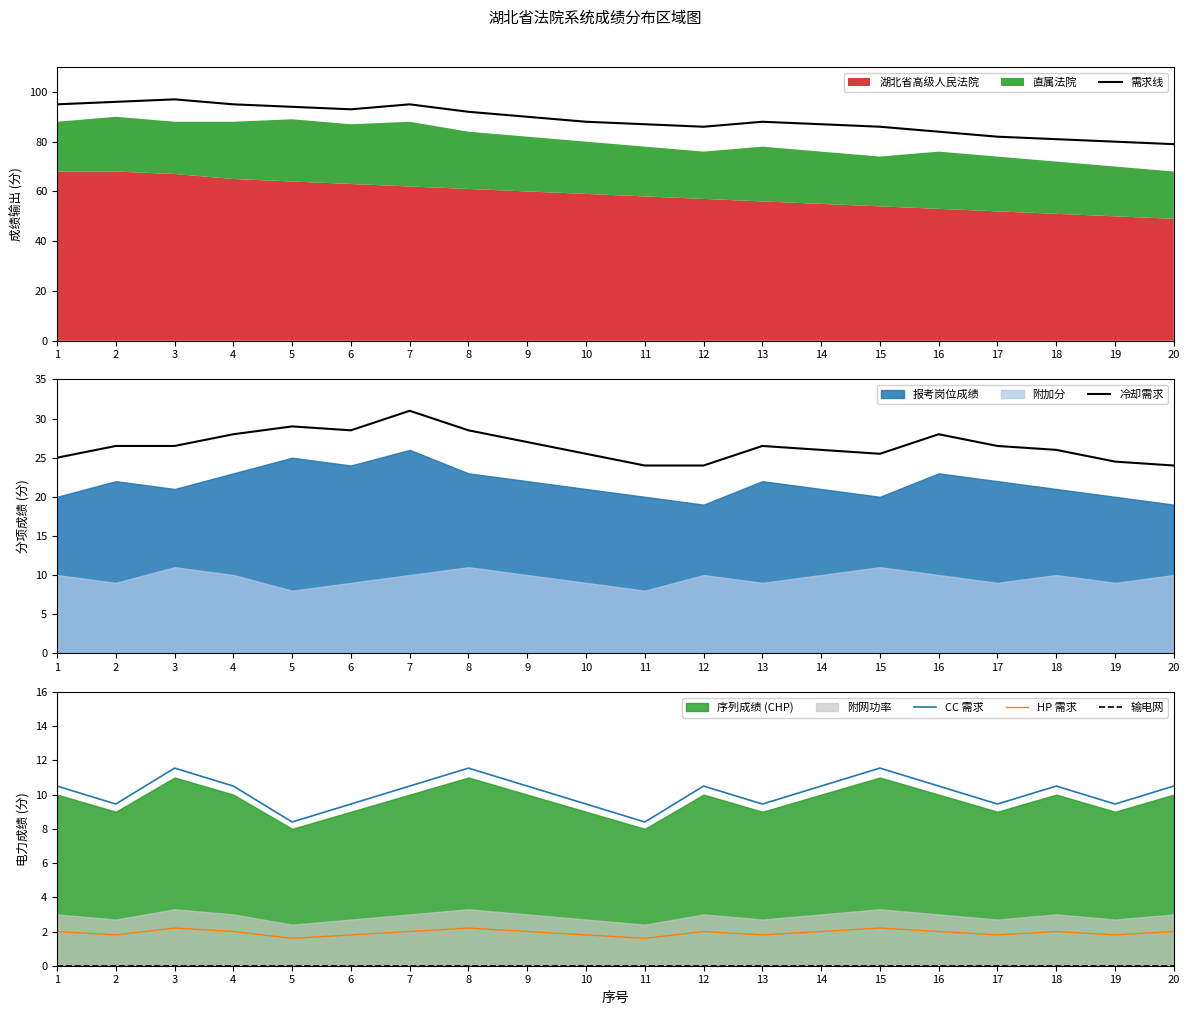

What is the difference between the highest and lowest values at 2?

96.0